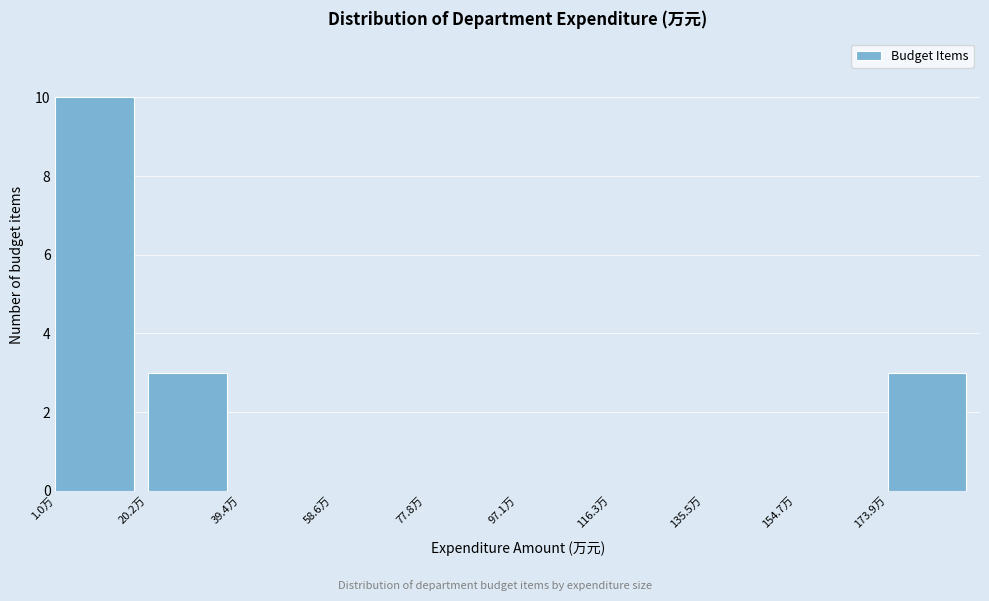

How tall is the bar that spans 20 to 40 on the x-axis? Neither the bar edges nor the heights are printed on the chart, so give them approximately, as read against the axes.

3